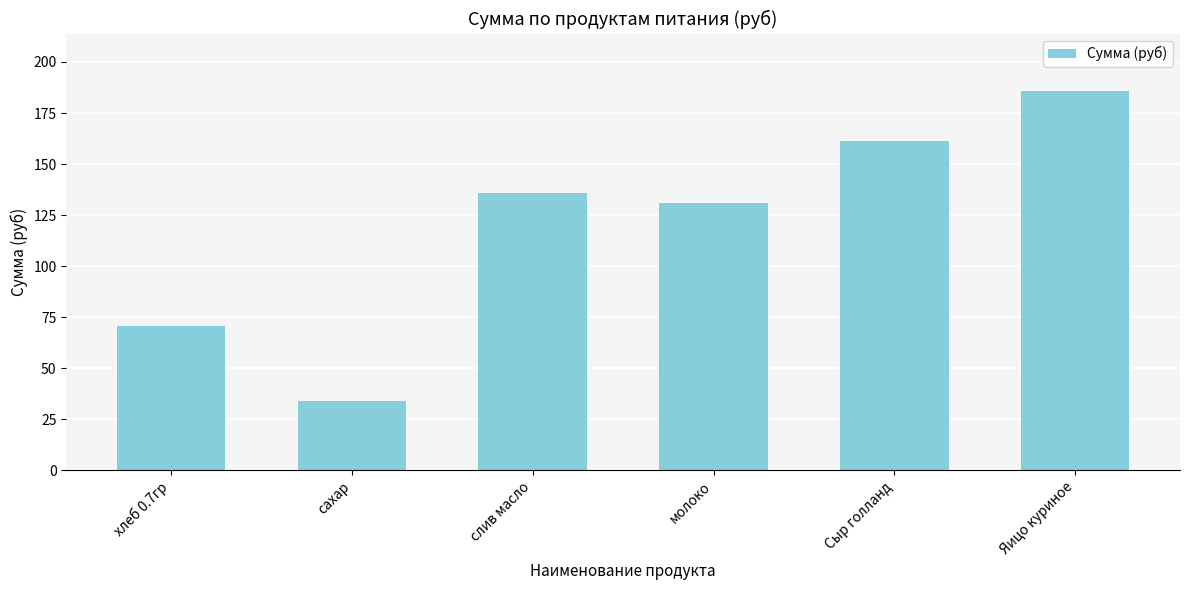

What is the difference between the values at слив масло and Яицо куриное?

49.9